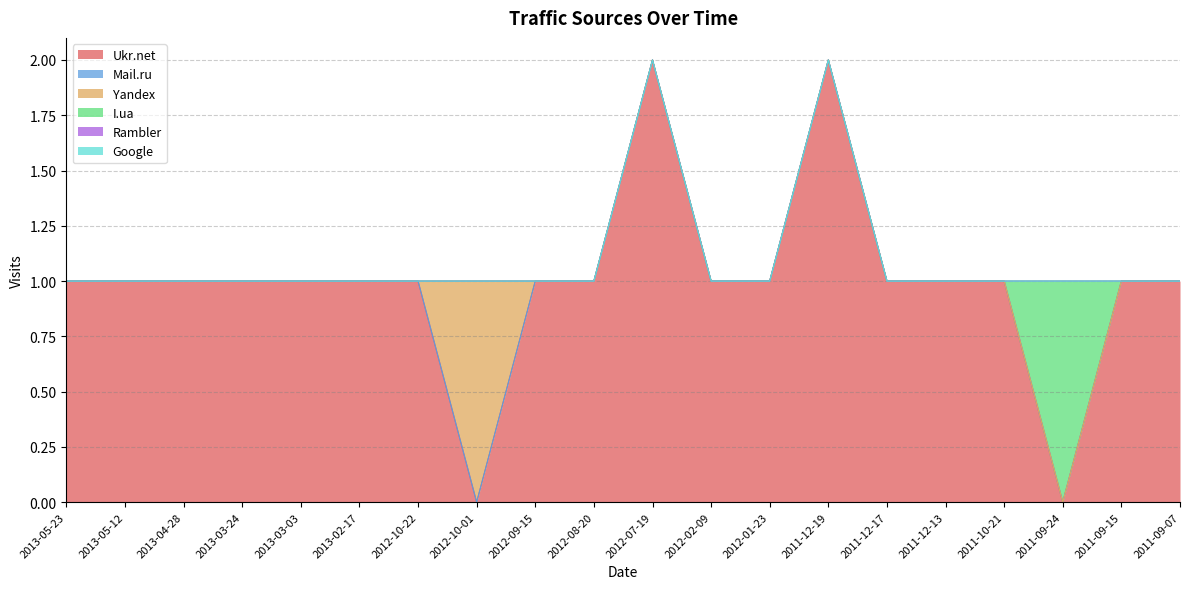

Is the value of Google at 2011-09-15 greater than the value of I.ua at 2012-01-23?

No